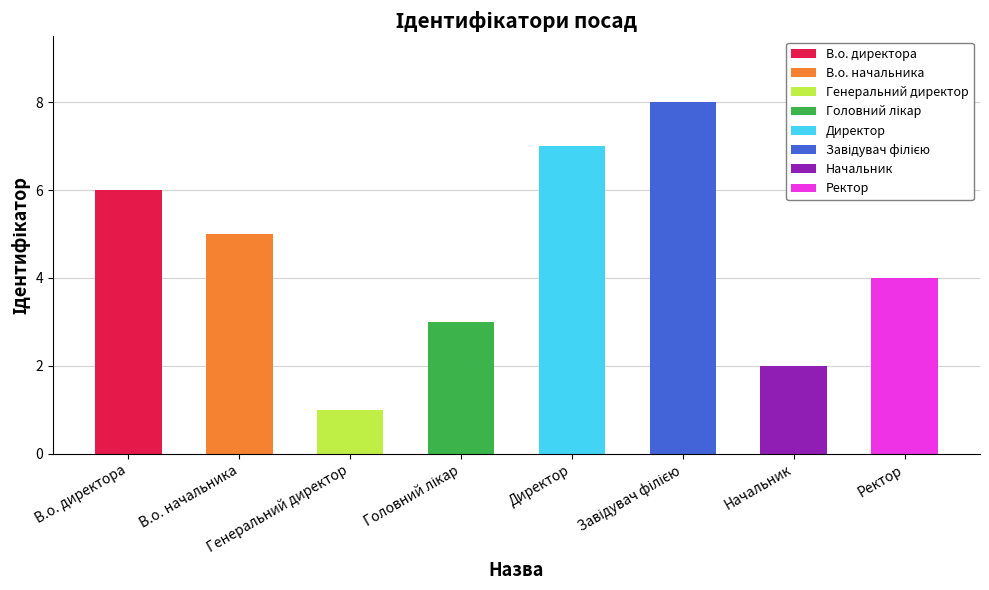

How many categories are shown in the chart?

8